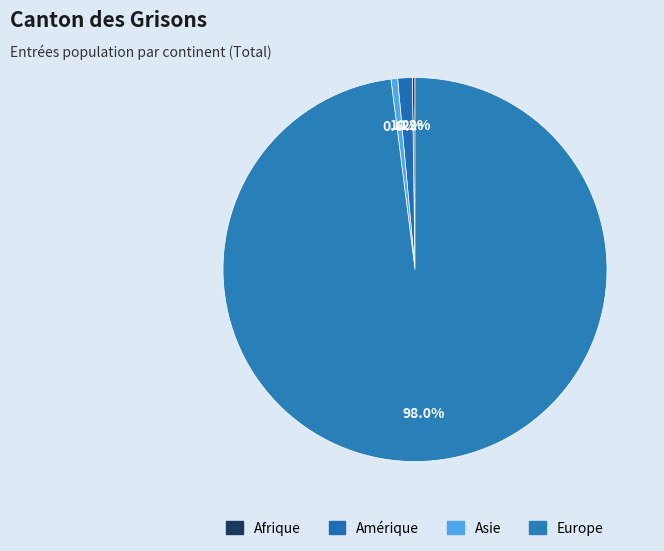

What is the majority slice?

Europe